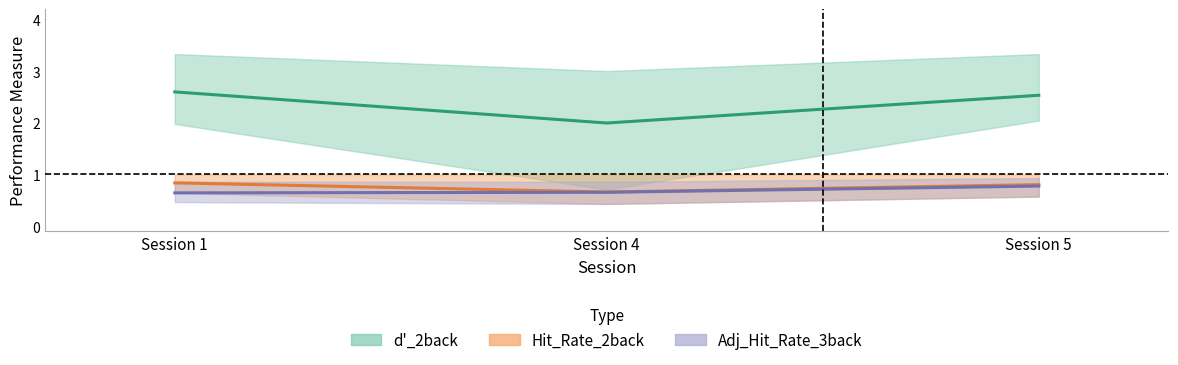

Which series has the largest total across all categories?

d'_2back mean